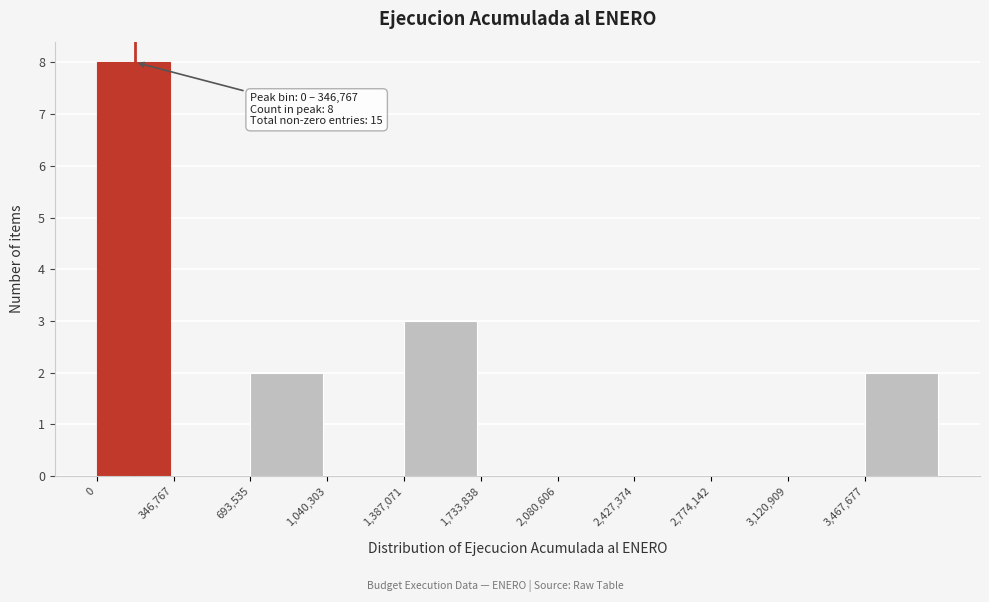

Which range on the x-axis has the tallest bar?

0 to 350000